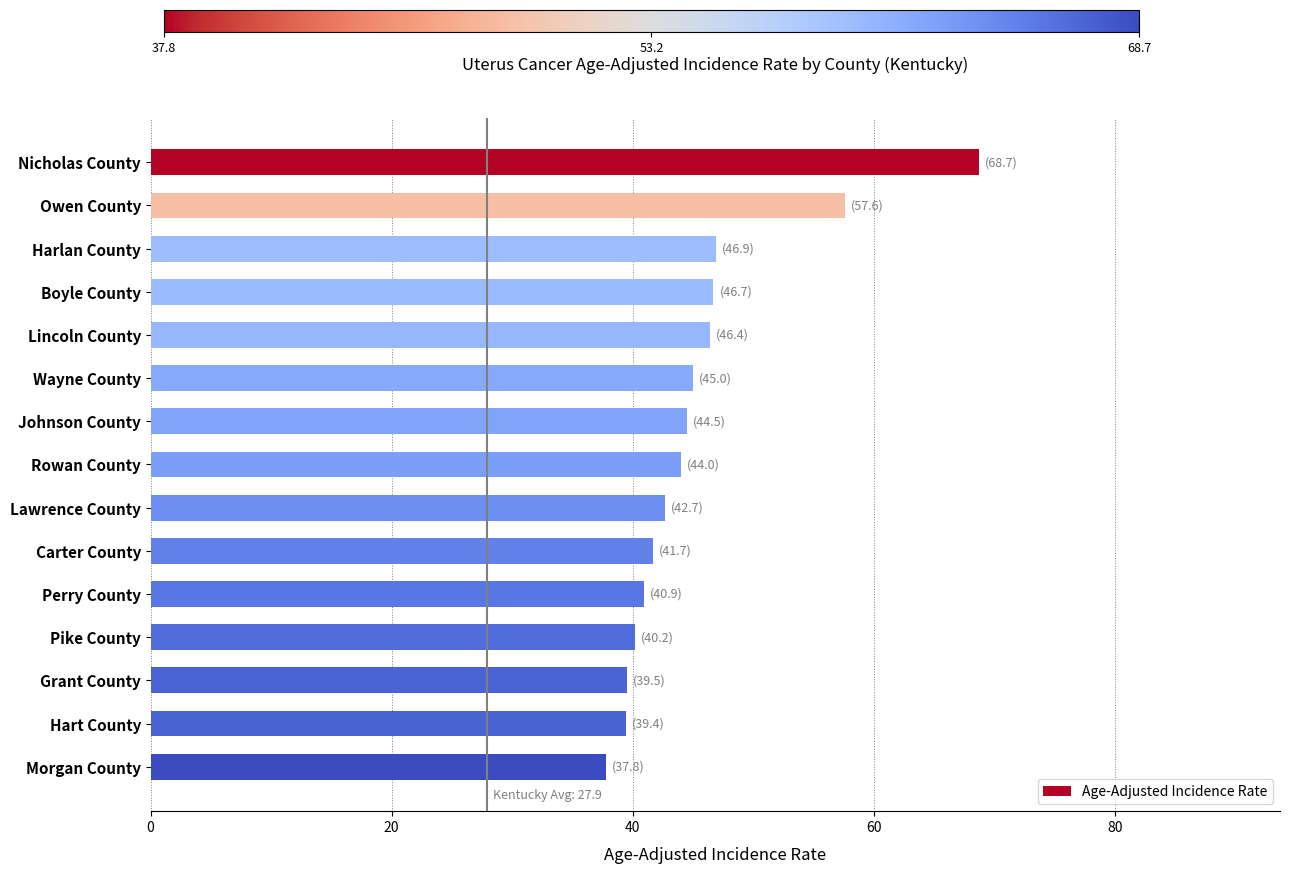

Is it true that the value at Johnson County is 61.9?

False